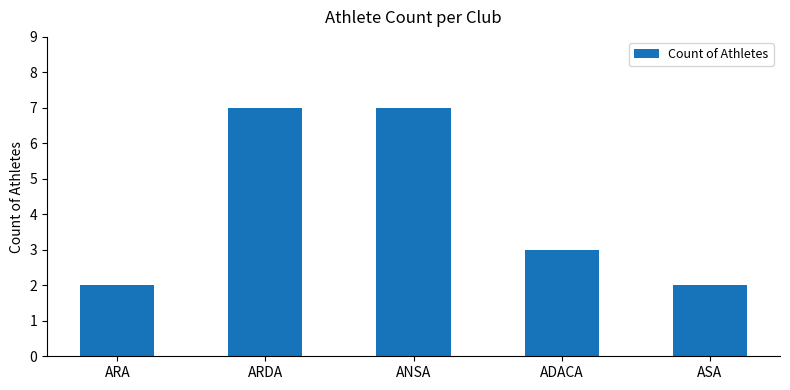

What is the greatest value displayed?

7